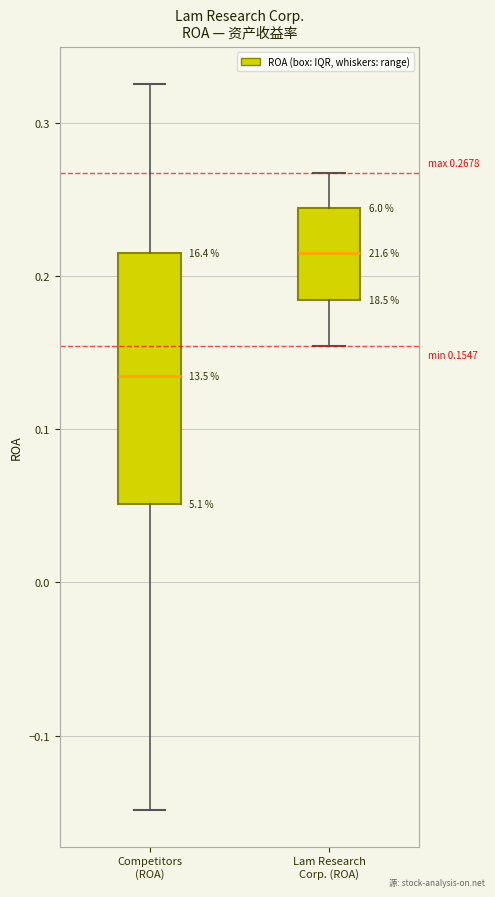

Which box is the tallest, from its lower edge to its upper edge?

Competitors (ROA)